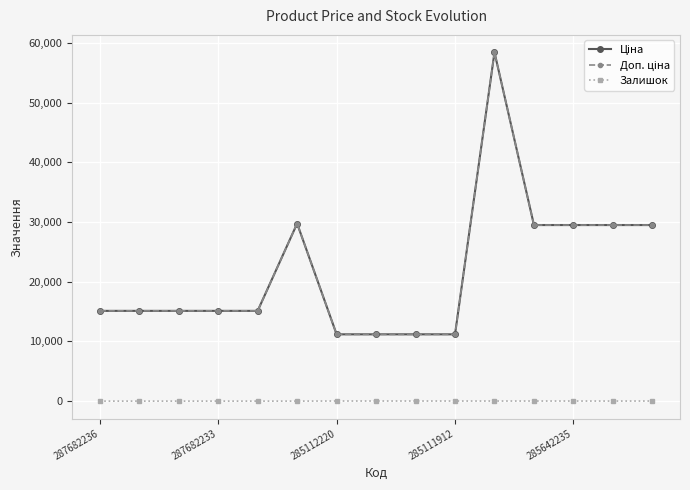

How many lines are shown in the chart?

3